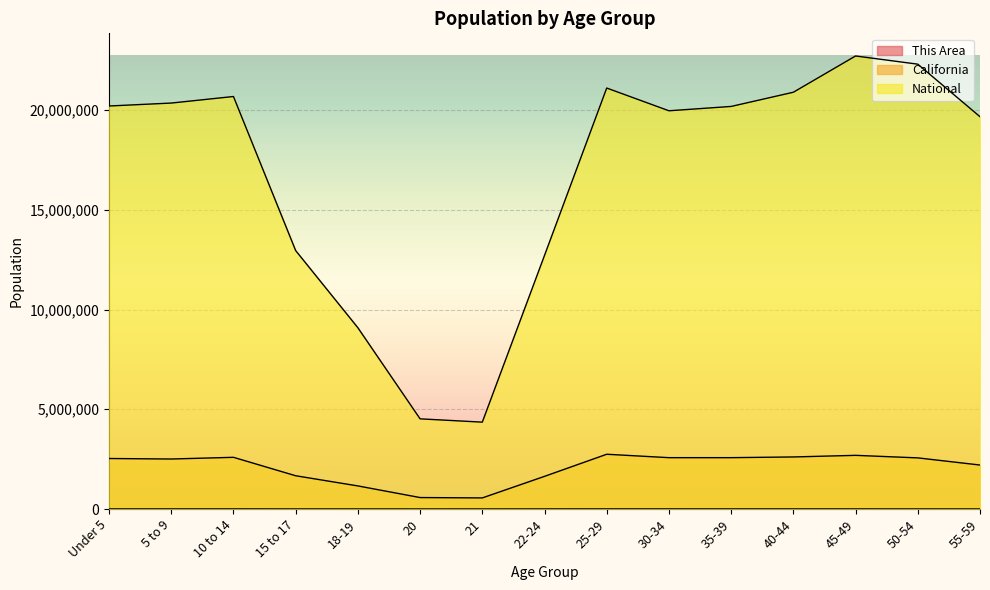

At which category is the sum across all series the highest?

45-49